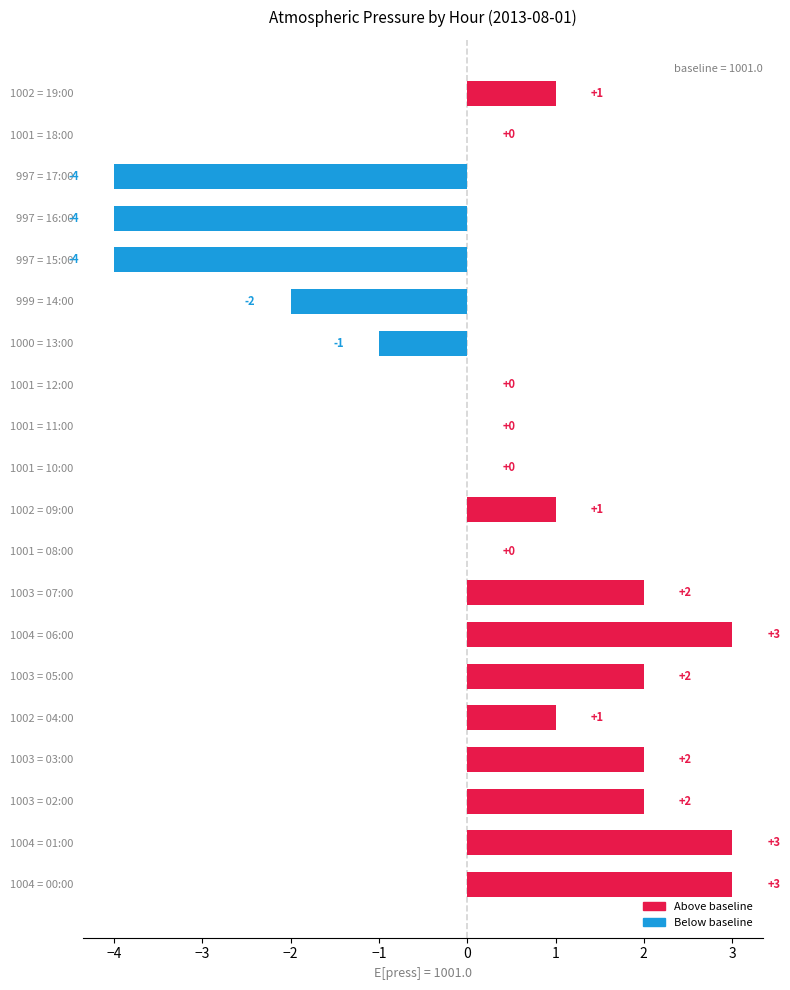

Reading bottom to top, list all the values displayed in this chart.

1004 = 00:00=3	1004 = 01:00=3	1003 = 02:00=2	1003 = 03:00=2	1002 = 04:00=1	1003 = 05:00=2	1004 = 06:00=3	1003 = 07:00=2	1001 = 08:00=0	1002 = 09:00=1	1001 = 10:00=0	1001 = 11:00=0	1001 = 12:00=0	1000 = 13:00=-1	999 = 14:00=-2	997 = 15:00=-4	997 = 16:00=-4	997 = 17:00=-4	1001 = 18:00=0	1002 = 19:00=1